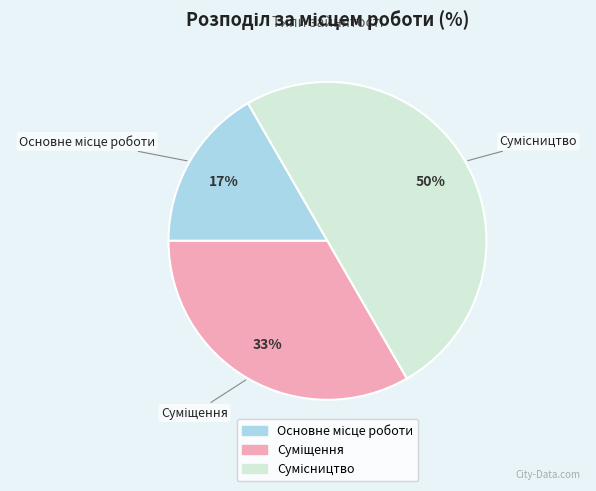

To the nearest percent, what is the average slice percentage?

33%